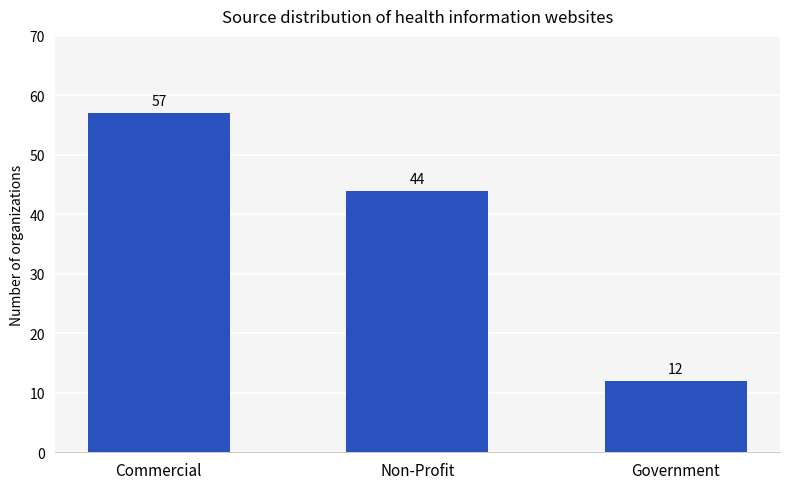

How many values are below 44?

1